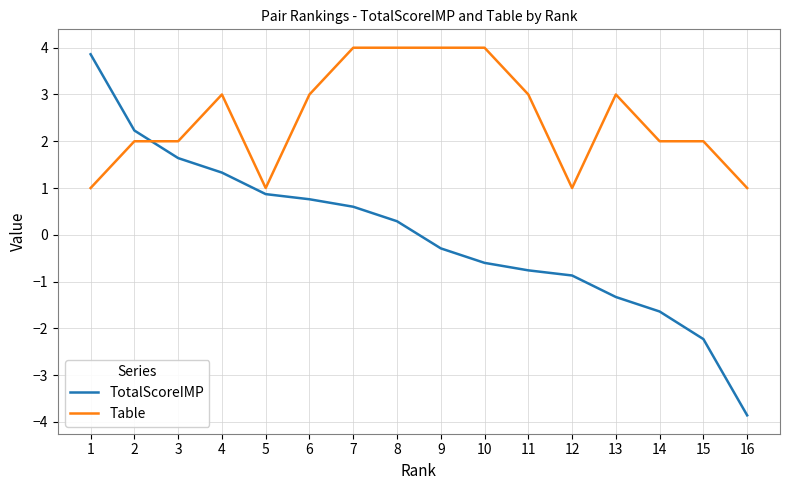

At which category is the sum across all series the highest?

1